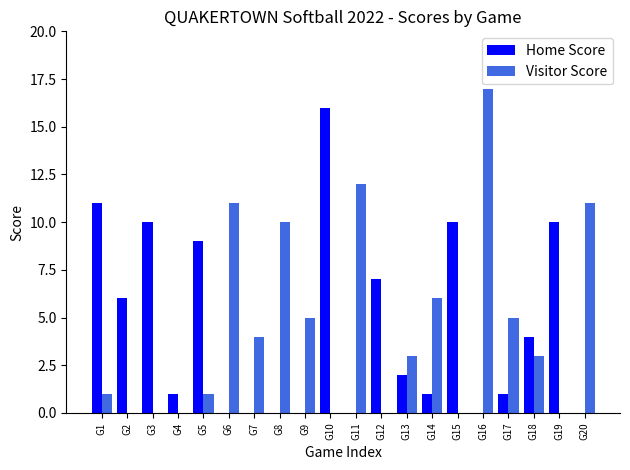

What are all the series names shown in the legend?

Home Score, Visitor Score